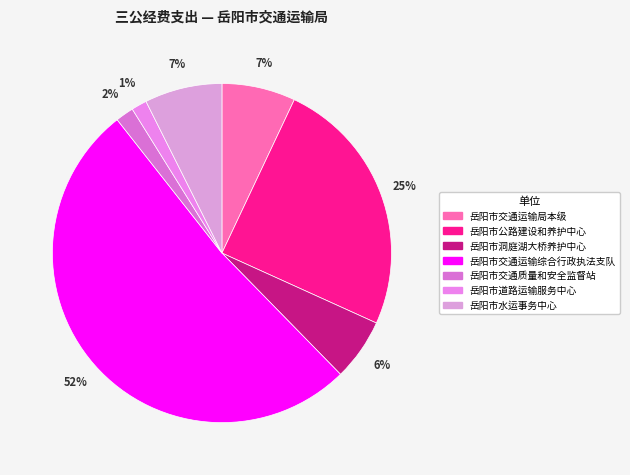

Which category has the smallest portion of the pie?

岳阳市道路运输服务中心